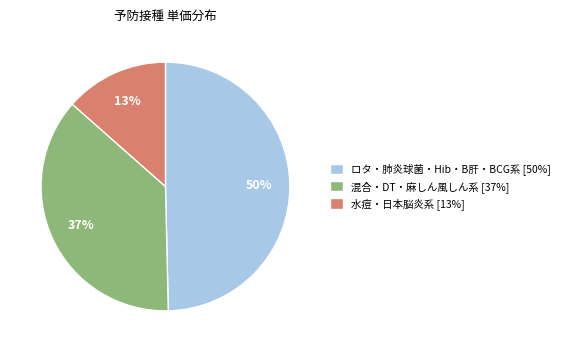

To the nearest percent, what portion does ロタ・肺炎球菌・Hib・B肝・BCG系 [50%] represent?

50%